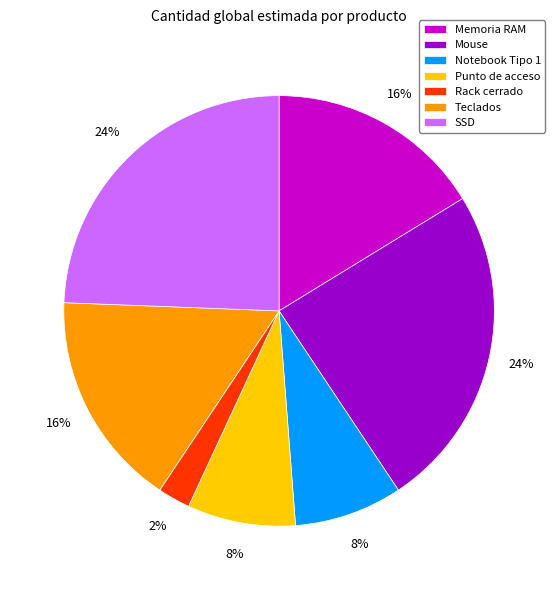

How many slices are in this pie chart?

7